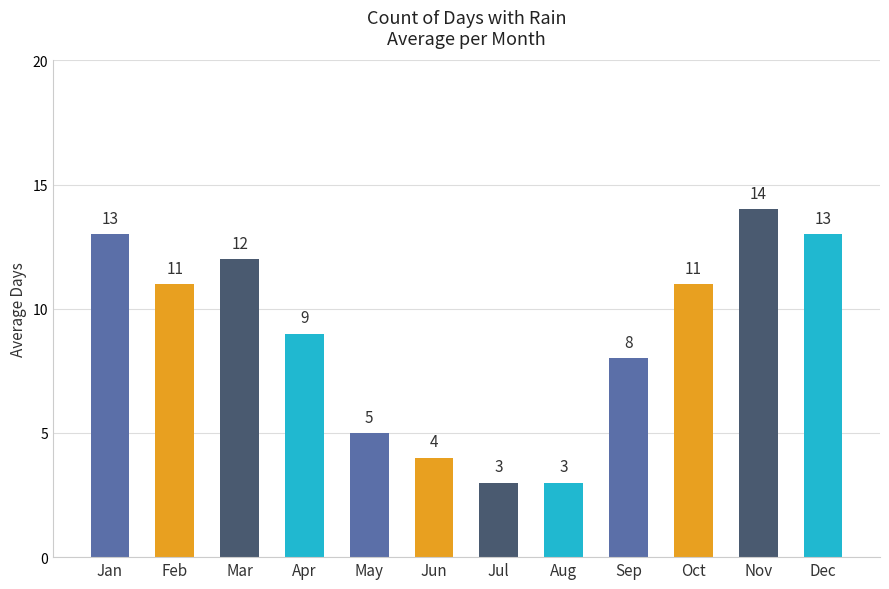

Approximately how many times larger is the value at Dec compared to Oct?

1.2